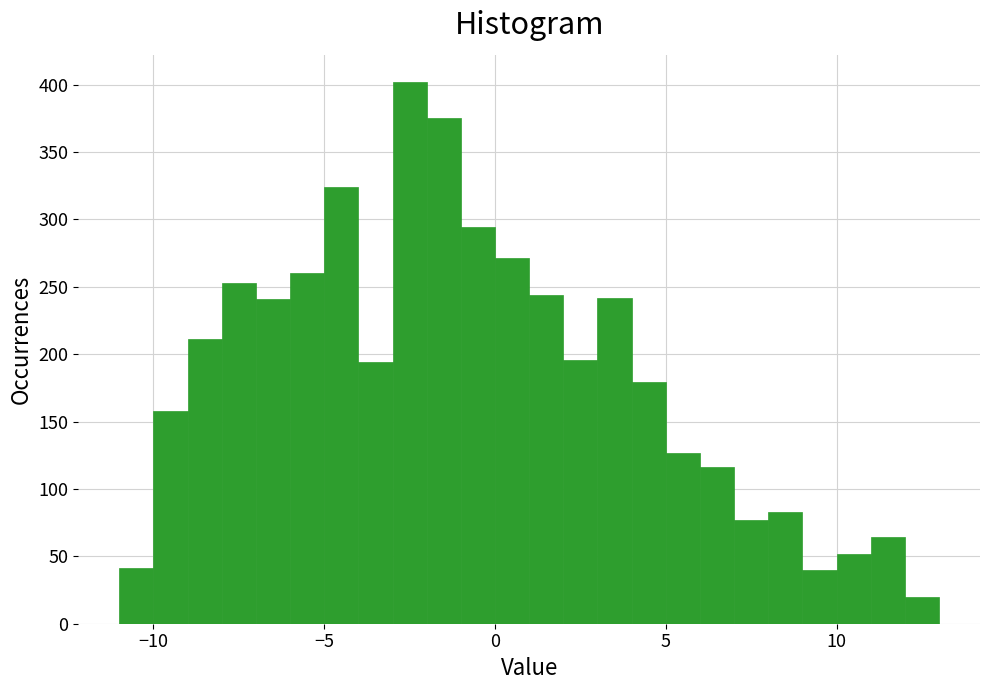

Read against the x-axis, roughly where is the centre of the tallest bar?

-2.5